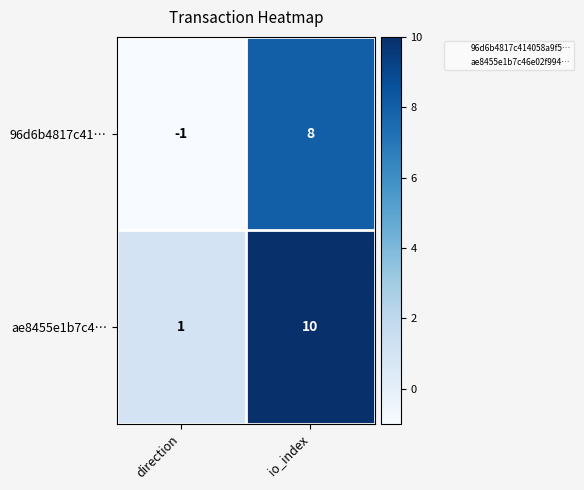

List the series in order of their peak value, highest first.

ae8455e1b7c4…, 96d6b4817c41…